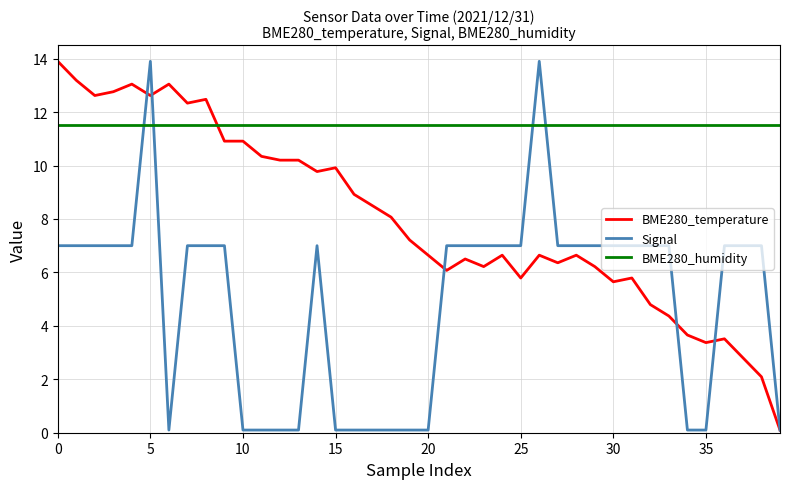

What is the smallest value displayed?

0.1